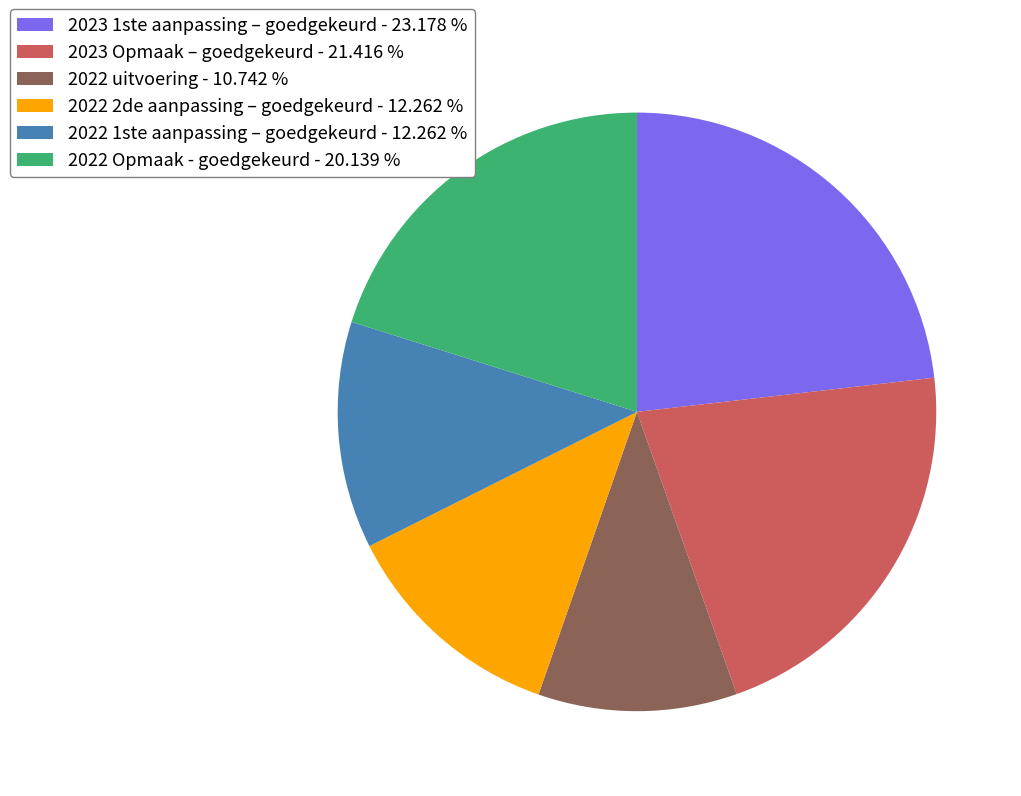

Approximately how many times larger is the value at 2022 uitvoering compared to 2022 1ste aanpassing – goedgekeurd?

0.9